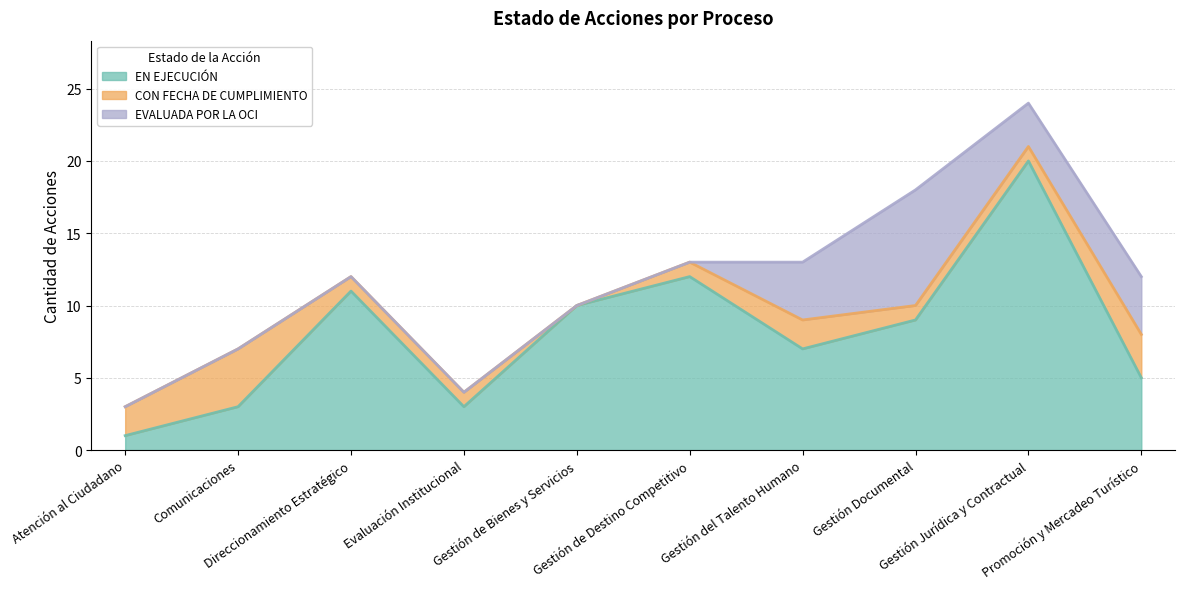

What is the minimum value for EN EJECUCIÓN?

1